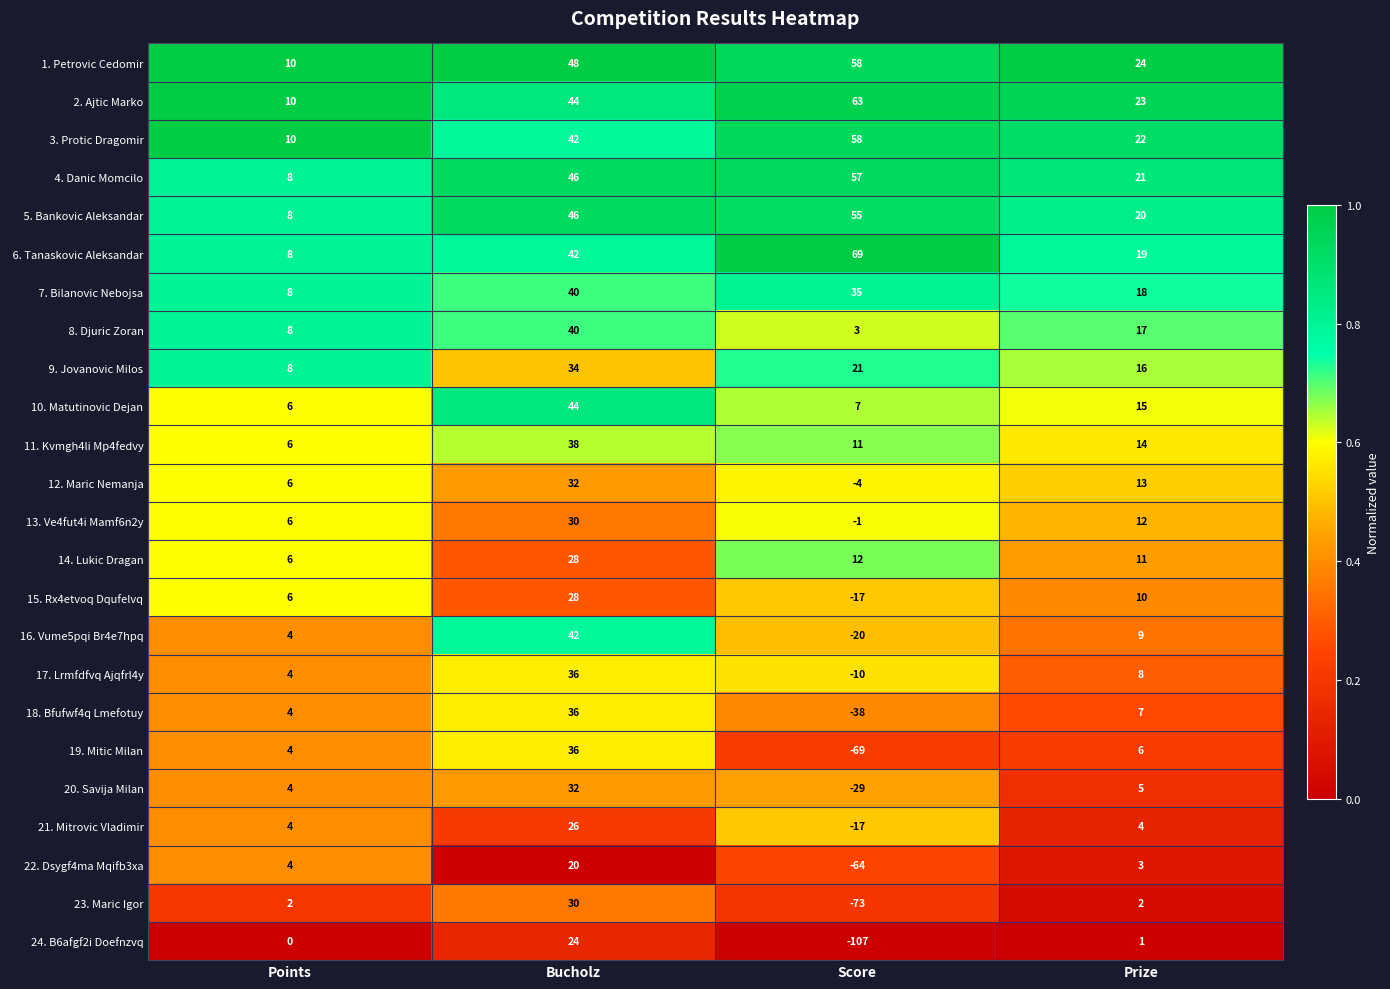

Where does the 19. Mitic Milan series first go above 6?

Bucholz